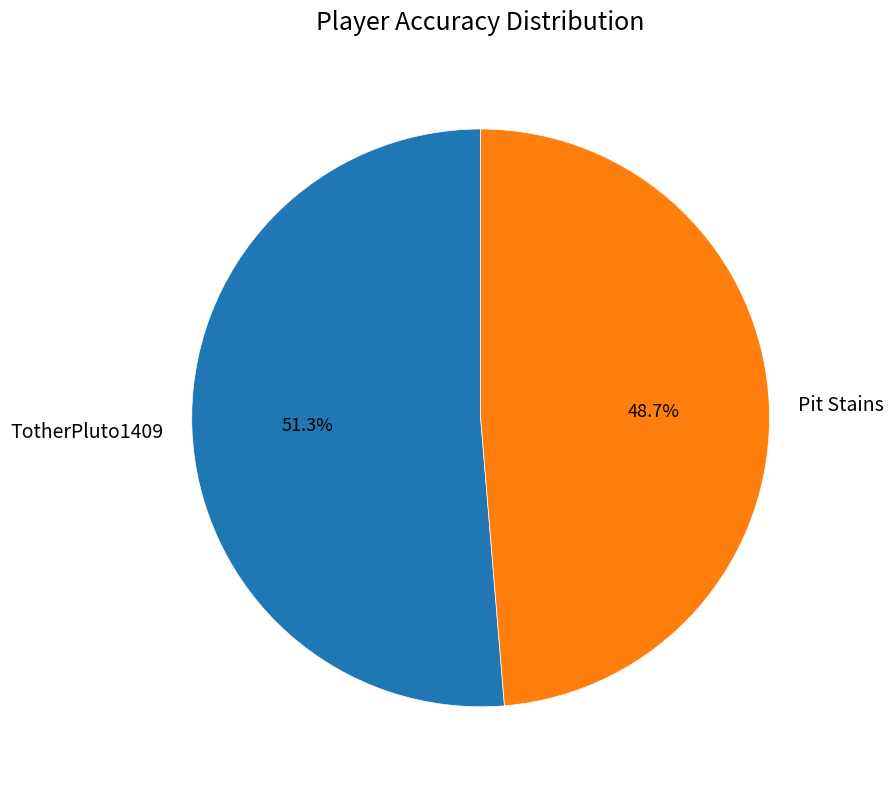

To the nearest percent, what is the combined percentage of TotherPluto1409 and Pit Stains?

100%